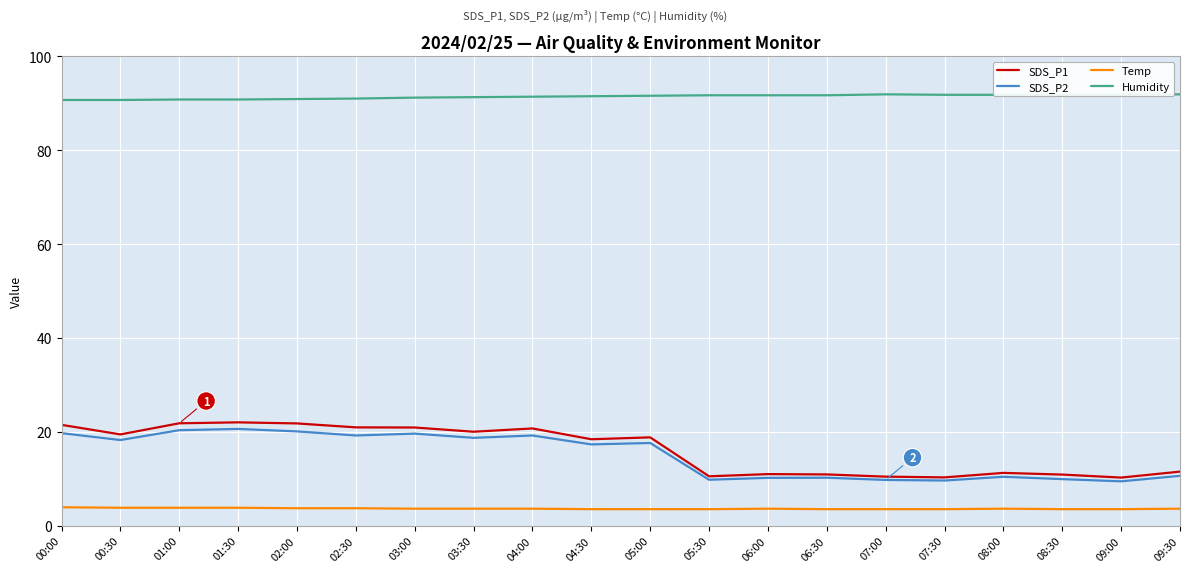

At which label does SDS_P2 first exceed 17?

00:00